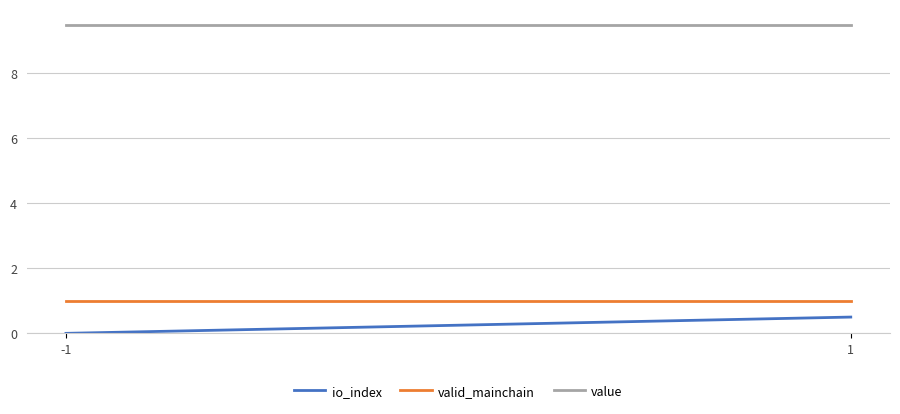

What is the sum of all valid_mainchain values?

2.0